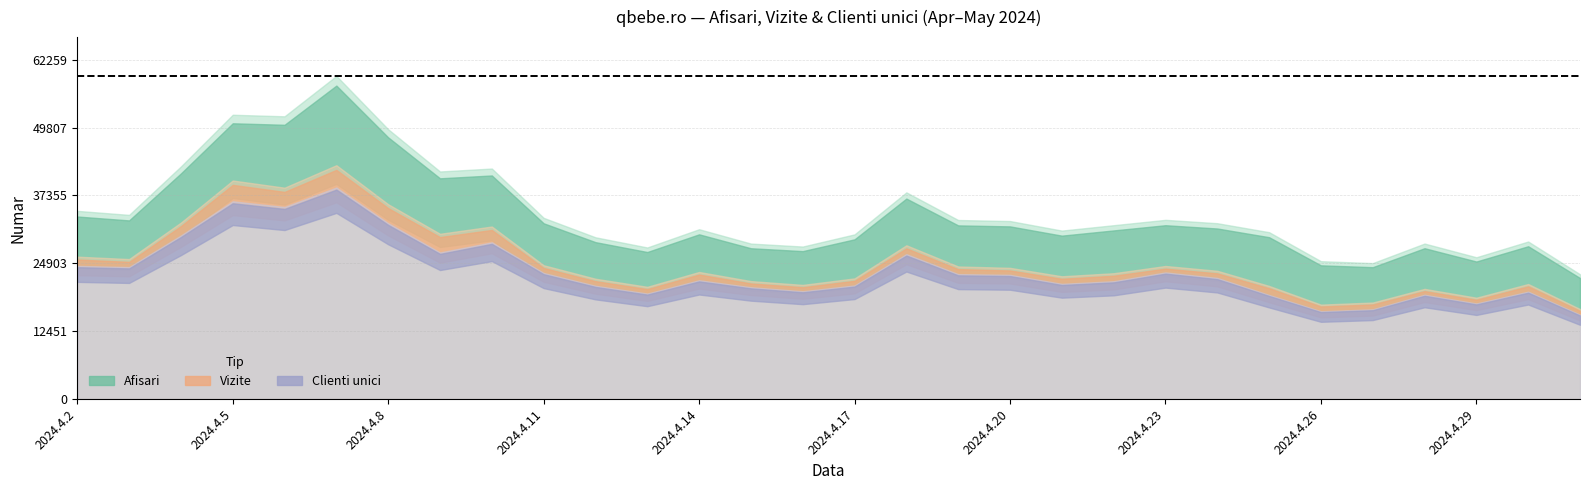

Which has a higher value, 2024.4.19 or 2024.4.24?

2024.4.19